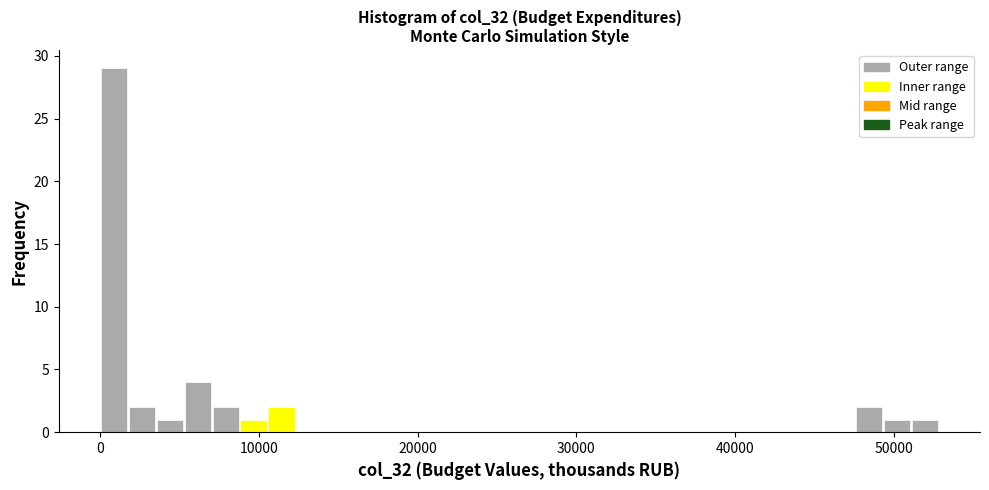

Around what value on the x-axis is the tallest bar? Give the approximate position of its centre, as read against the axis.

1000